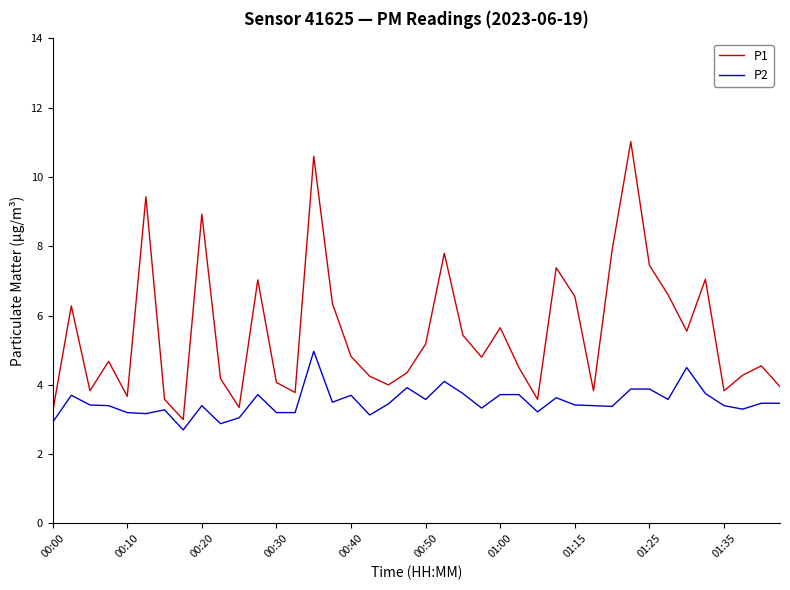

Which series has the widest spread of values?

P1